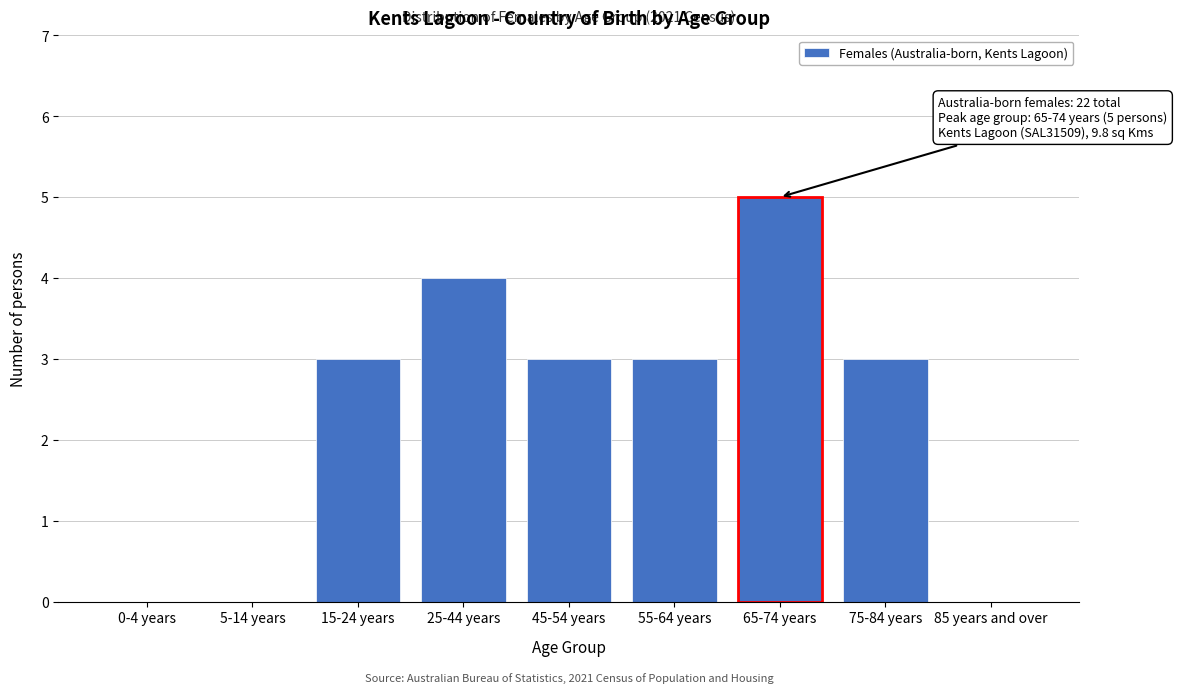

Reading left to right, transcribe all the data shown in this chart.

0-4 years=0	5-14 years=0	15-24 years=3	25-44 years=4	45-54 years=3	55-64 years=3	65-74 years=5	75-84 years=3	85 years and over=0